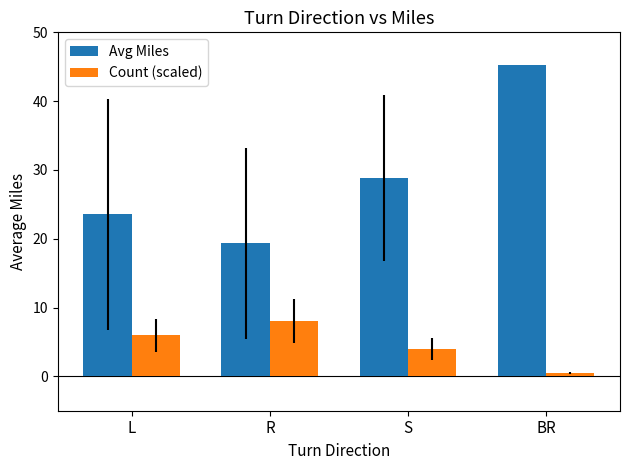

At how many categories does at least one series exceed 12?

4